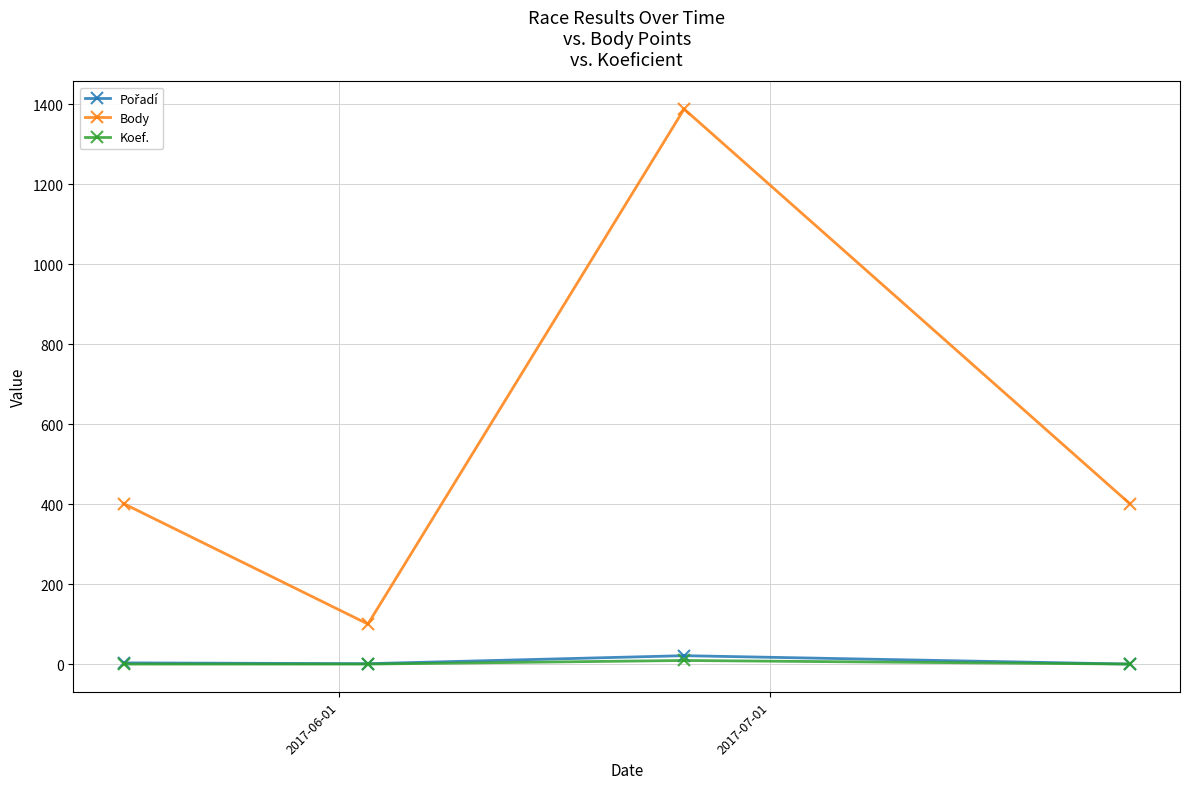

True or false: Body and Koef. intersect in this chart.

False